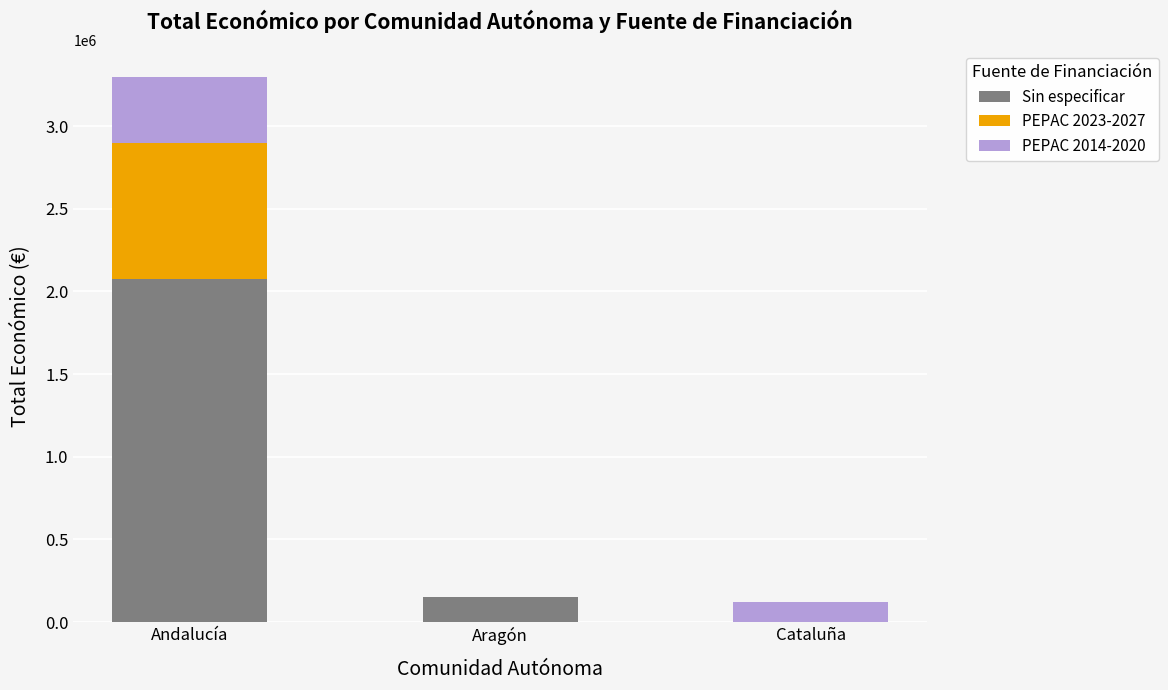

At which category is the sum across all series the highest?

Andalucía